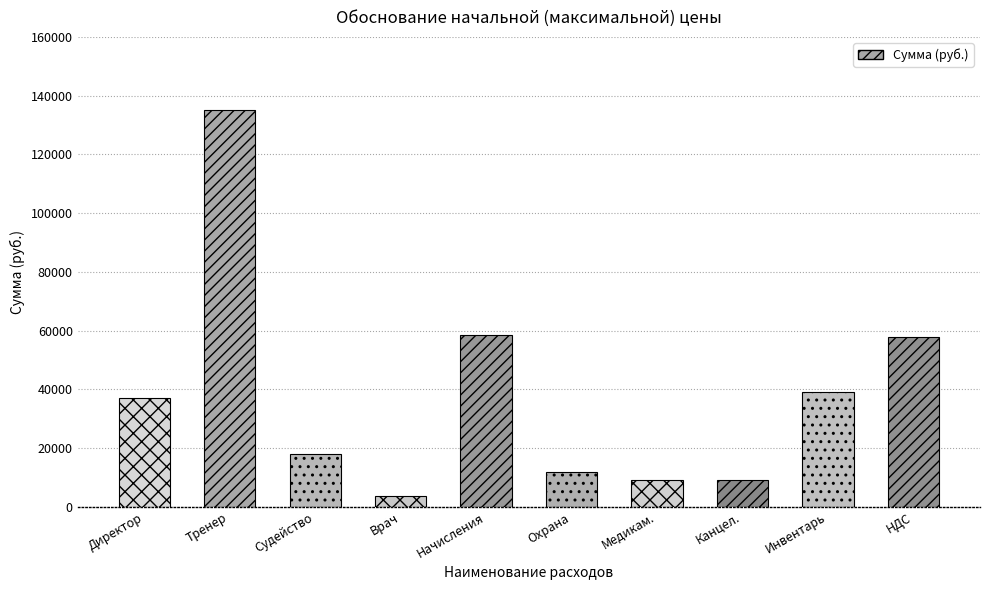

How many values are below 36888?

5